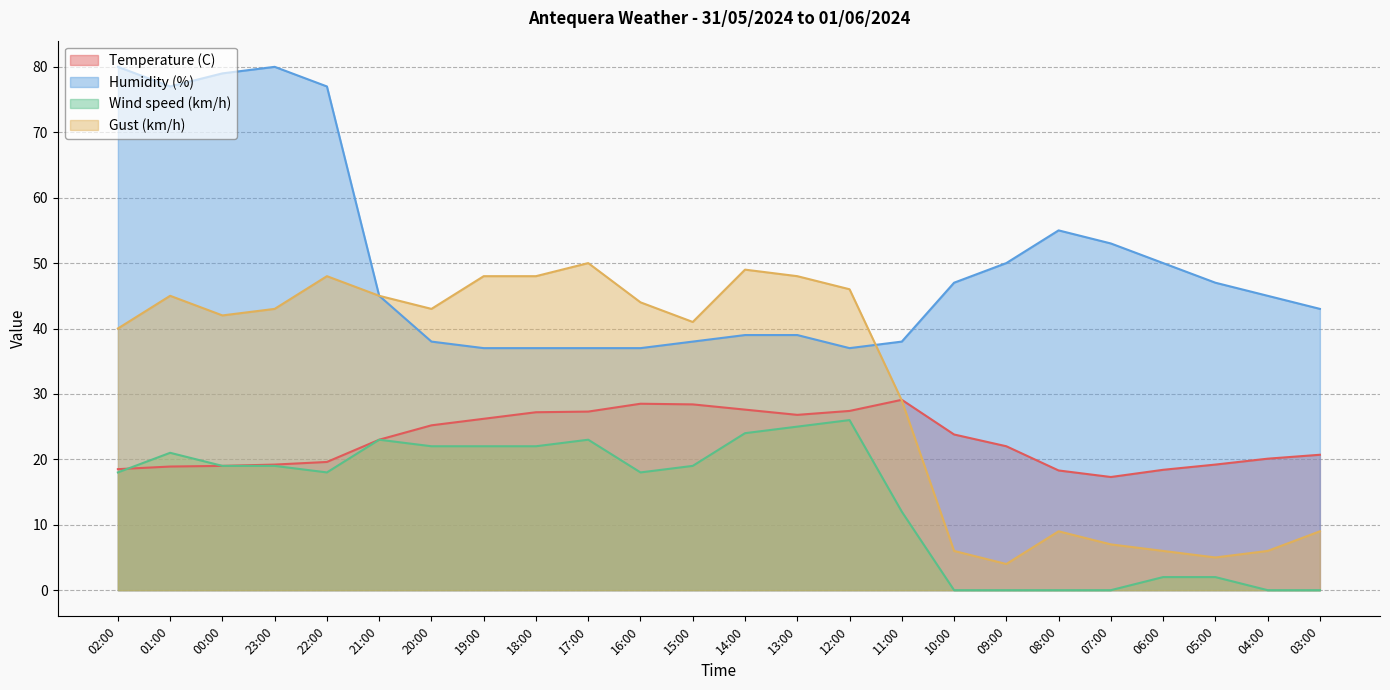

What is the sum of the Wind speed (km/h) values at 20:00 and 16:00?

40.0